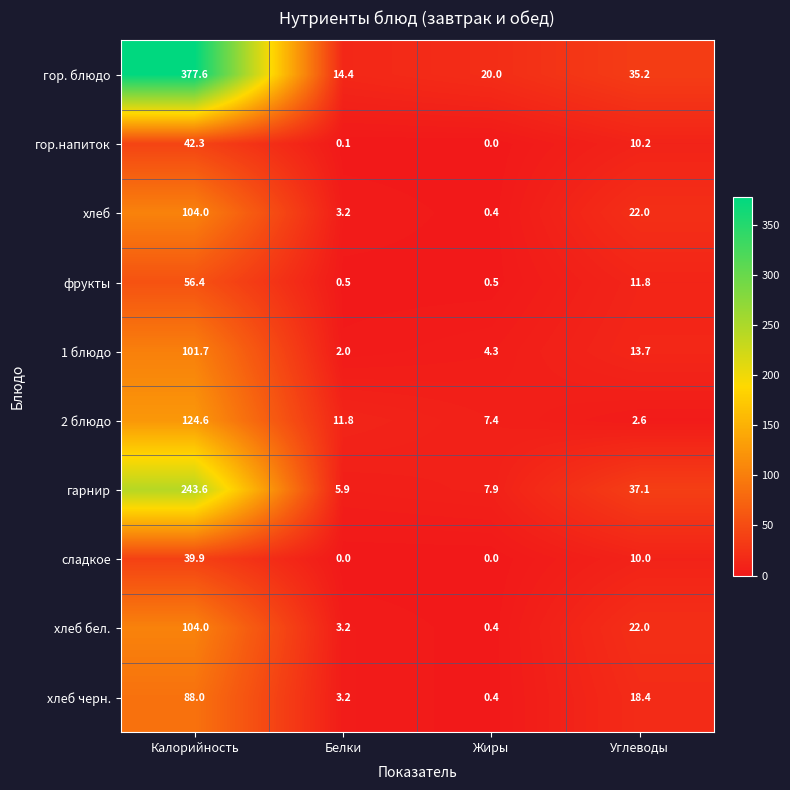

Which series changed the most between Жиры and Углеводы?

гарнир